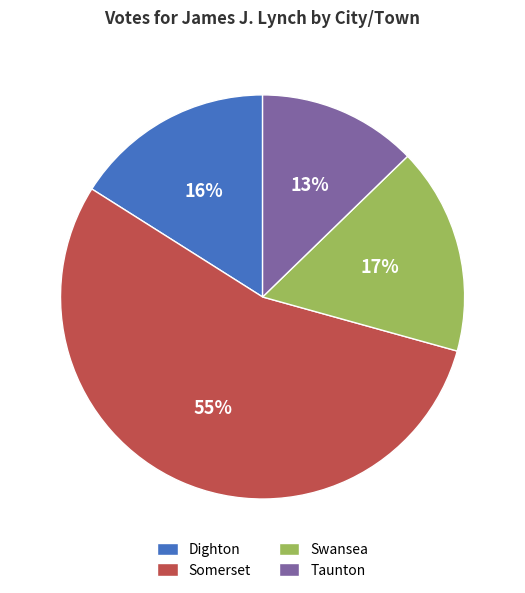

Which category accounts for the majority?

Somerset